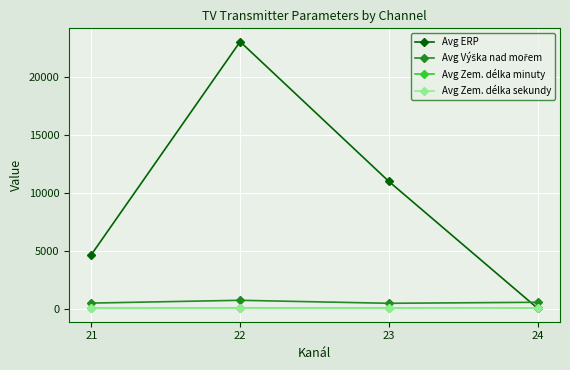

How many categories are shown in the chart?

4